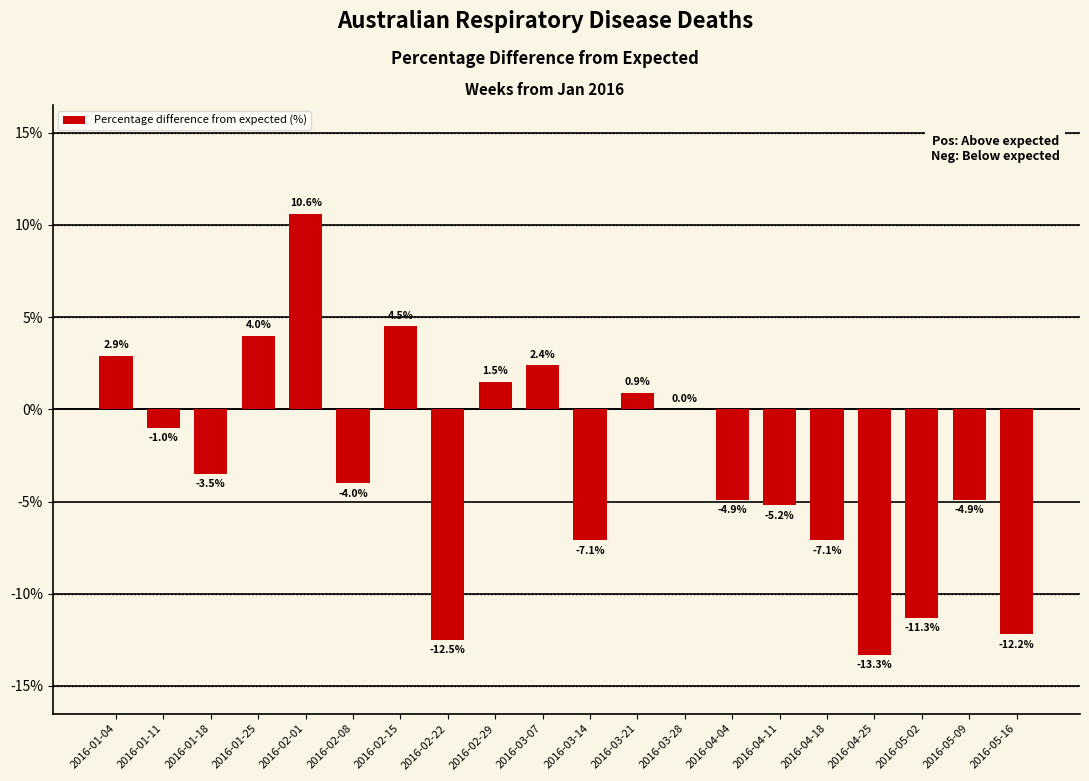

Count the number of data series in this chart.

1